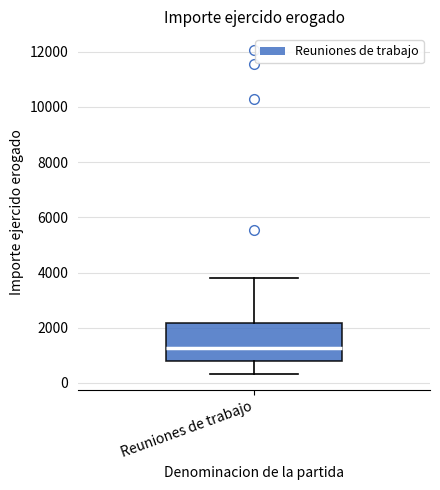

Transcribe this box plot: give where the median line is, the range the box spans, and where the two whiskers end, as read against the y-axis. The values are not printed on the chart, so give them approximately, as read against the axis.

median 1200, box 800 to 2200, whiskers 400 to 3800